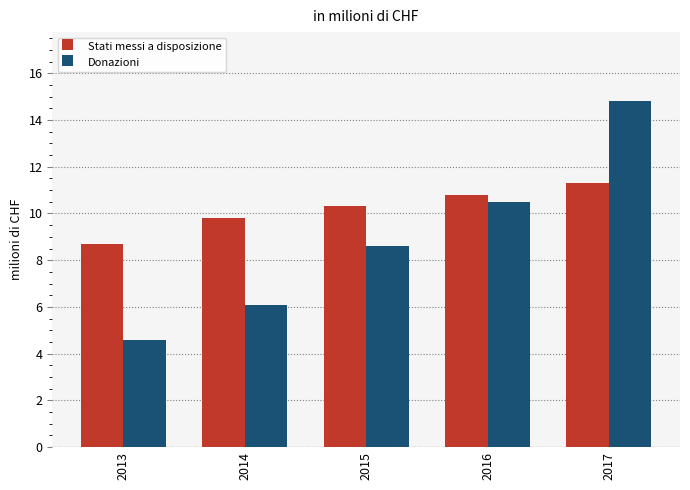

Between 2014 and 2017, which series saw the biggest shift?

Donazioni